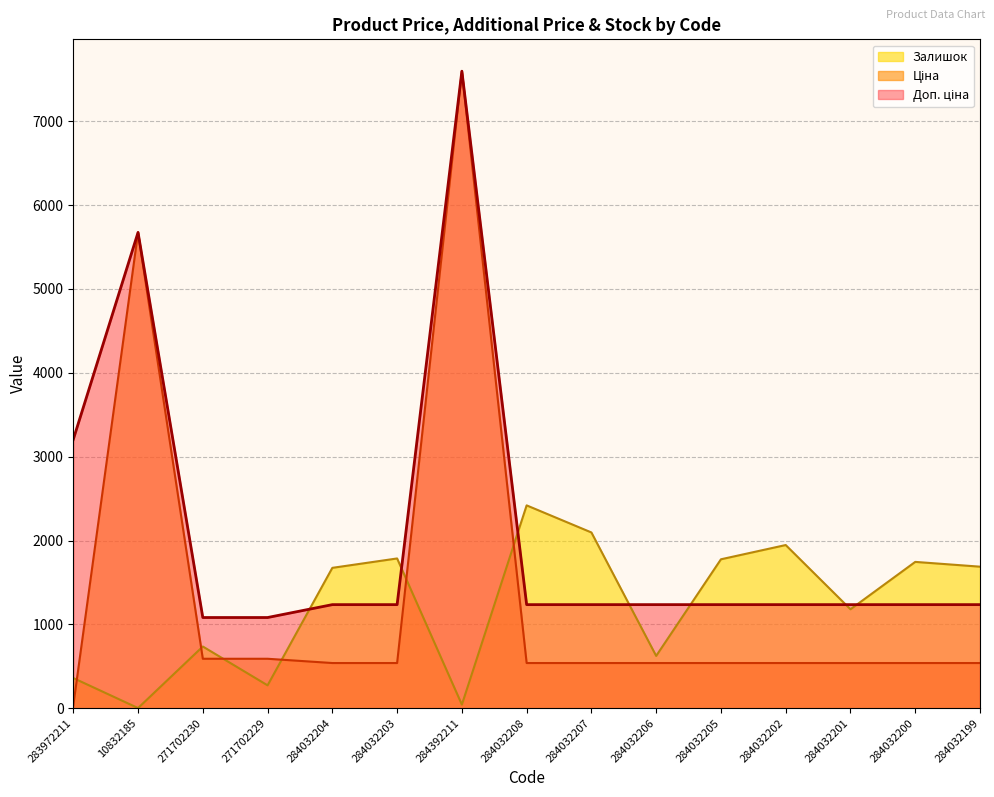

At which label does Ціна reach its minimum?

283972211